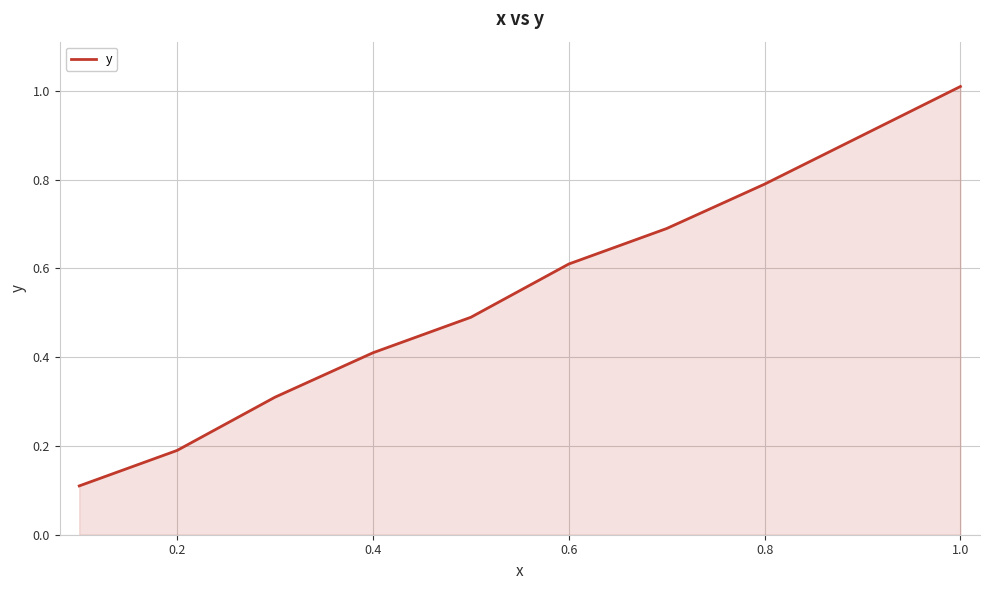

What is the difference between the maximum and minimum values?

0.9